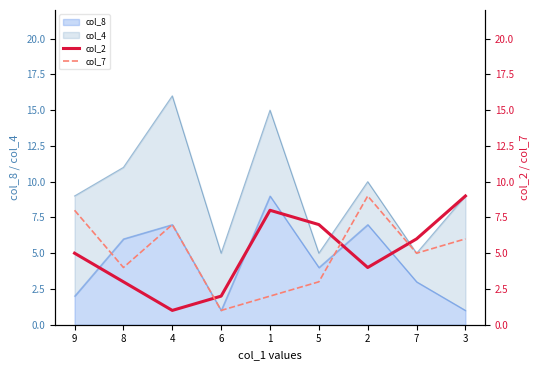

Where does the col_2 series first go above 5?

1